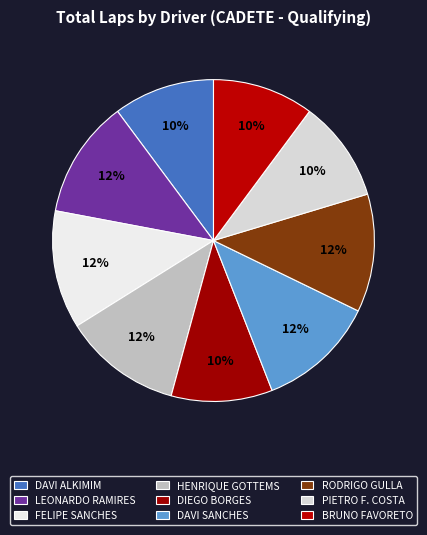

To the nearest percent, what portion does FELIPE SANCHES represent?

12%